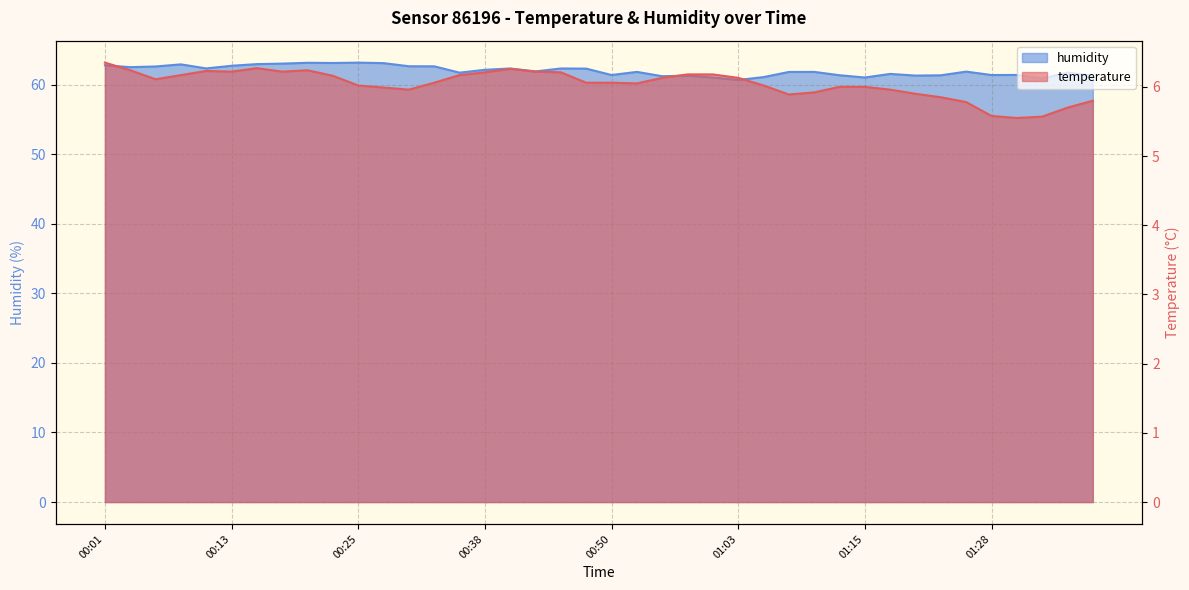

What is the sum of all humidity values?

2479.9